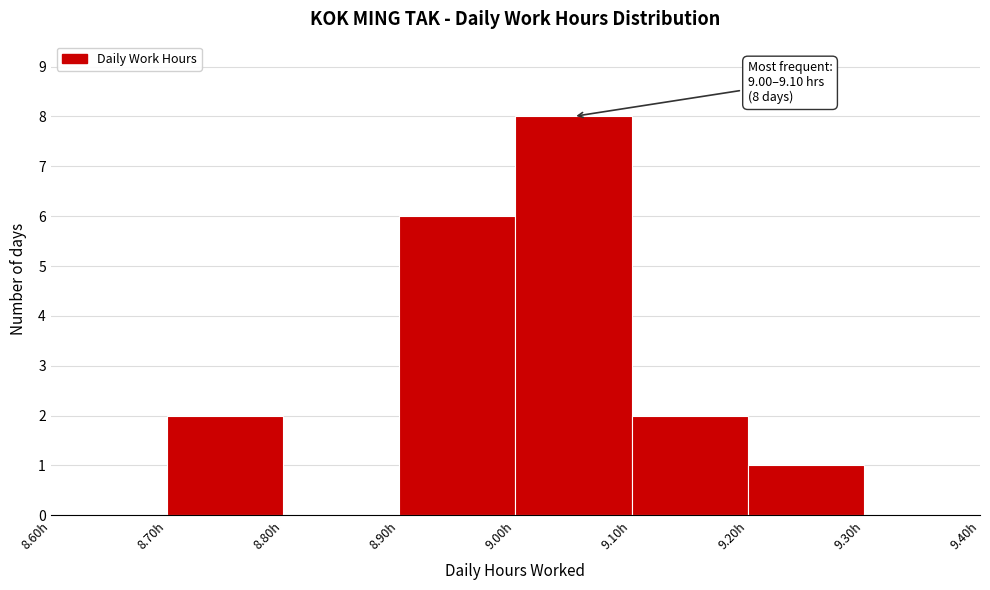

Over which range of the x-axis is the bar tallest?

9.0 to 9.1